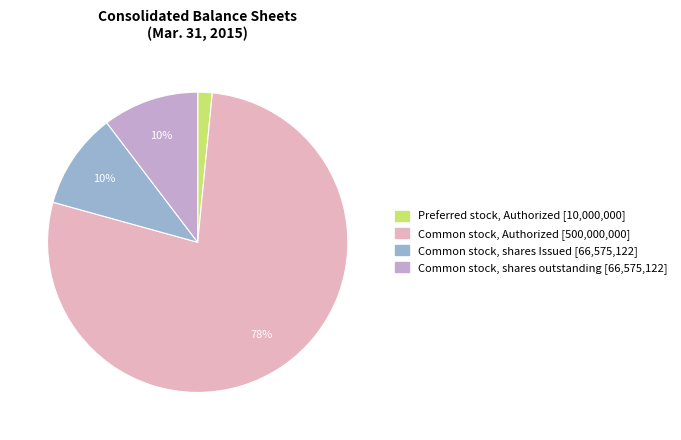

To the nearest percent, what is the combined percentage of Preferred stock, Authorized and Common stock, shares outstanding?

12%